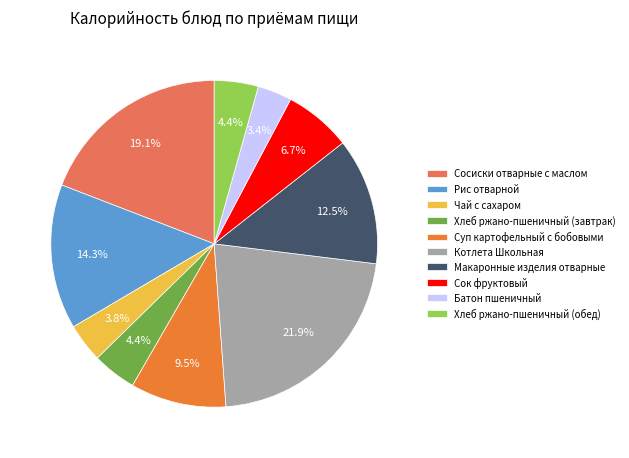

To the nearest percent, what portion does Рис отварной represent?

14%